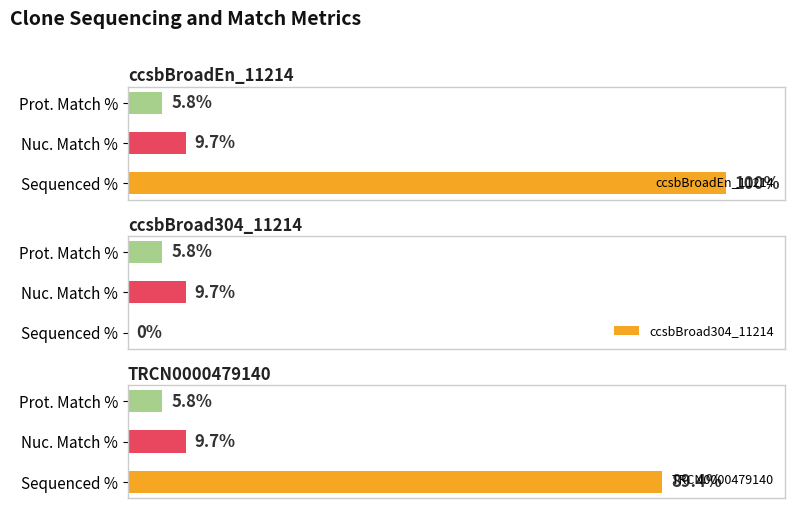

How many bars are there in each group?

3